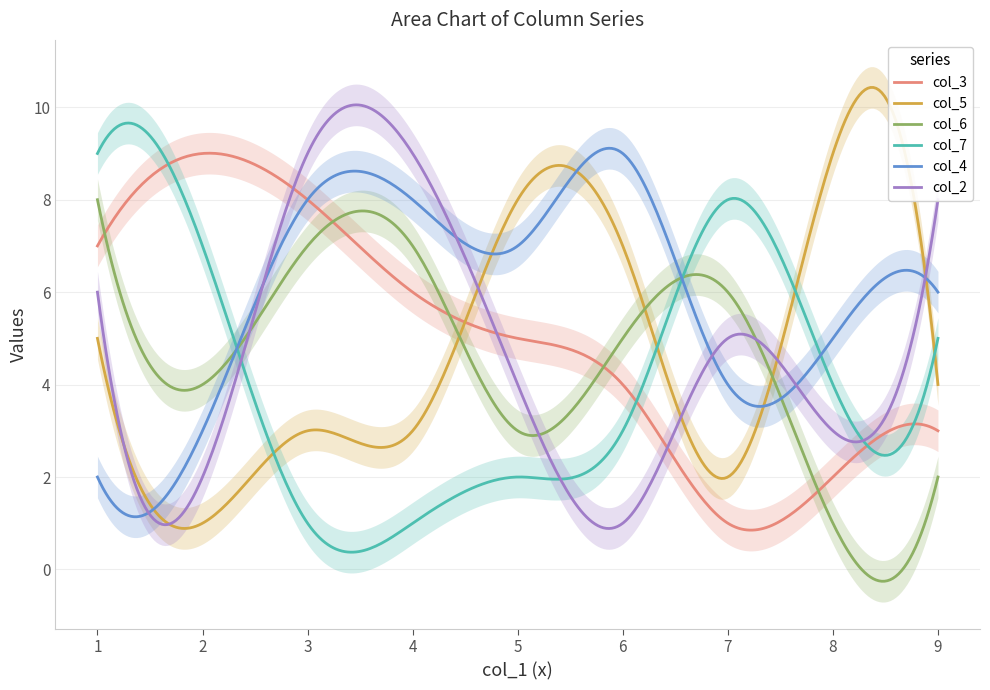

What position from the right is 9?

3